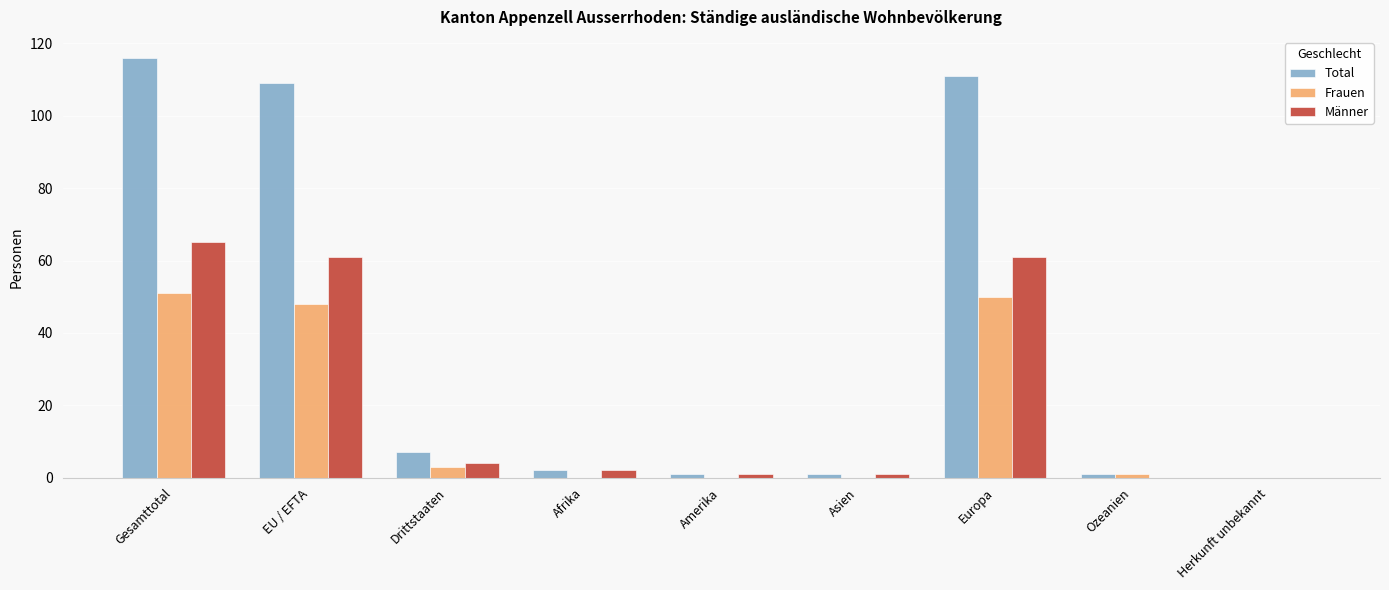

The value of Männer at EU / EFTA is 19. True or false?

False